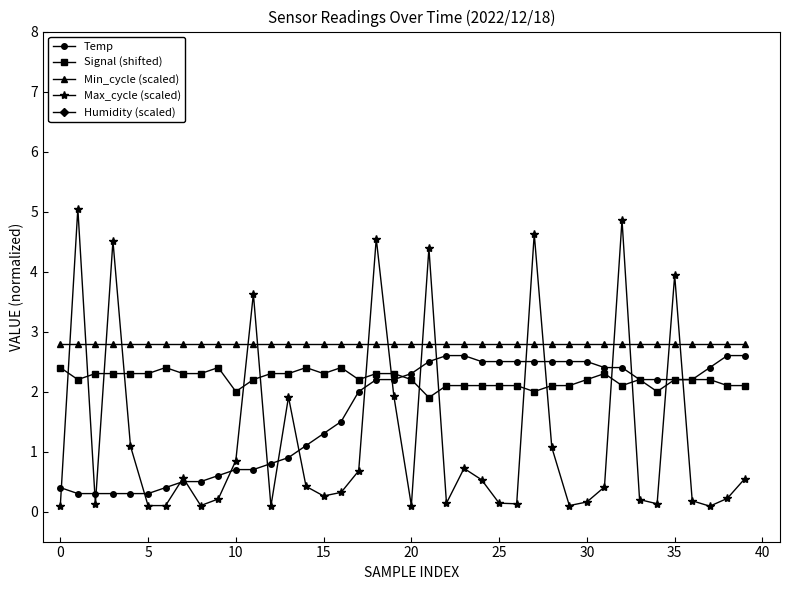

The value of Min_cycle (scaled) at 35 is 4.0. True or false?

False